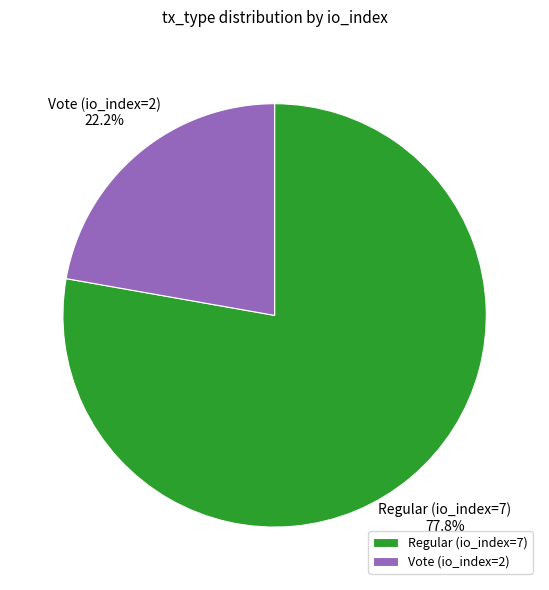

Is there any slice that represents more than half of the pie?

Yes